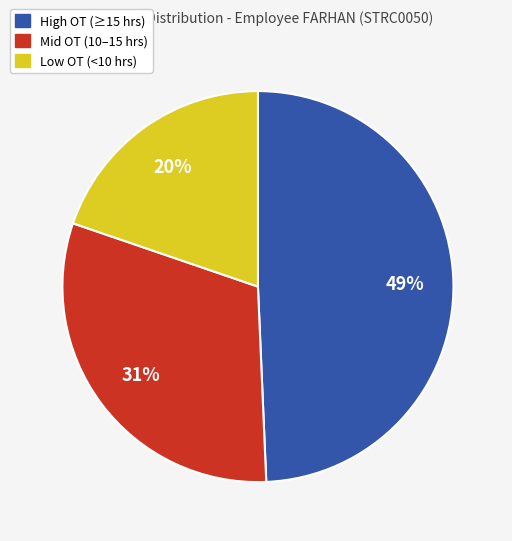

Does any single category account for the majority?

No